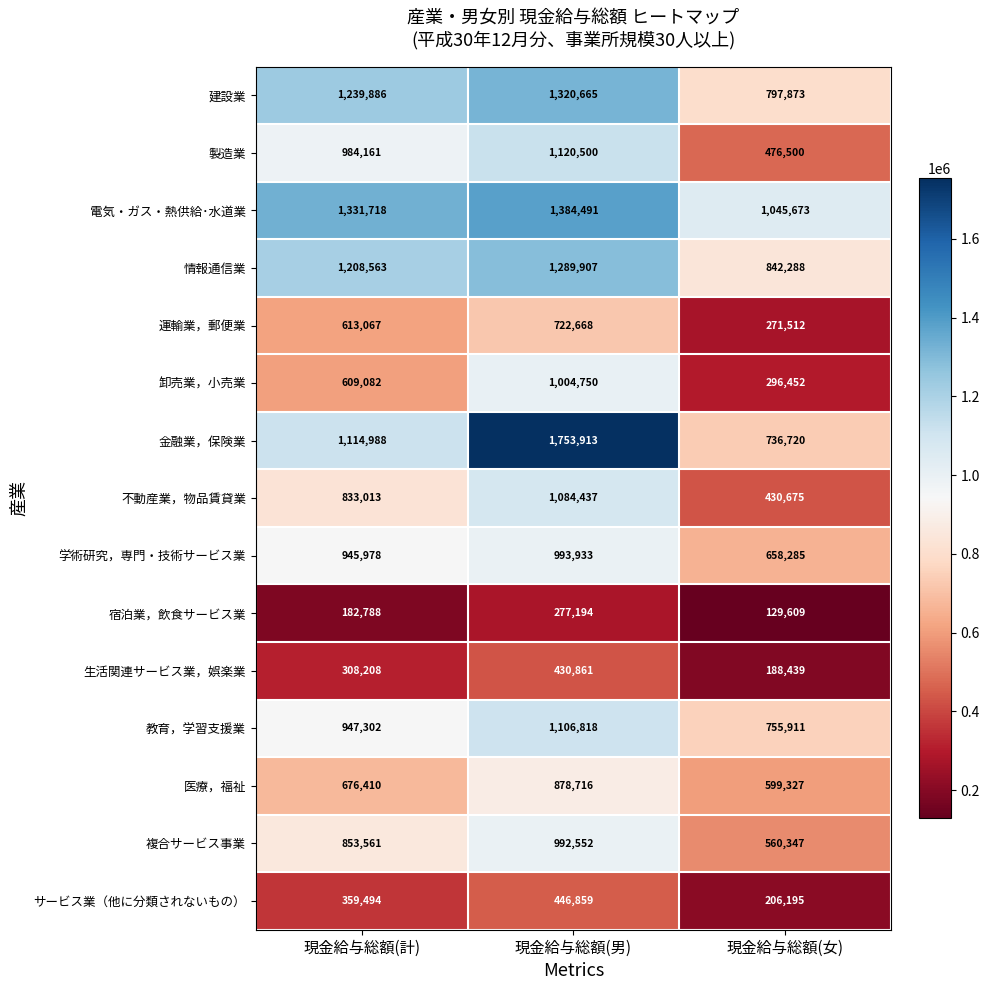

How many data points in 運輸業，郵便業 are less than 613067?

1